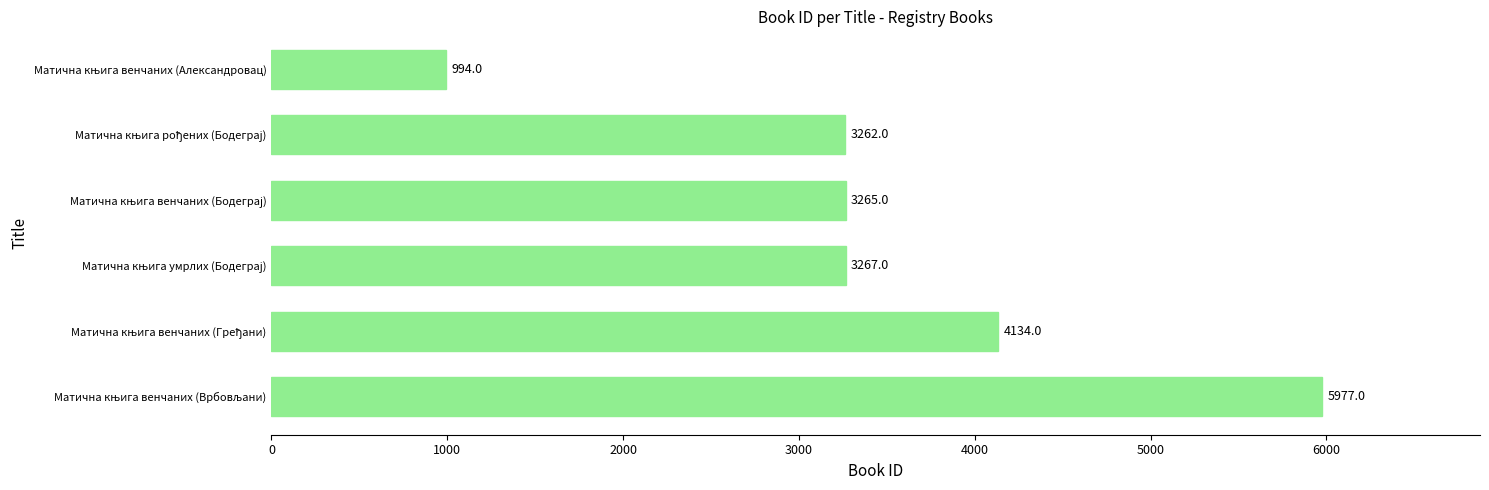

What is the value of the 1st bar from the top?

994